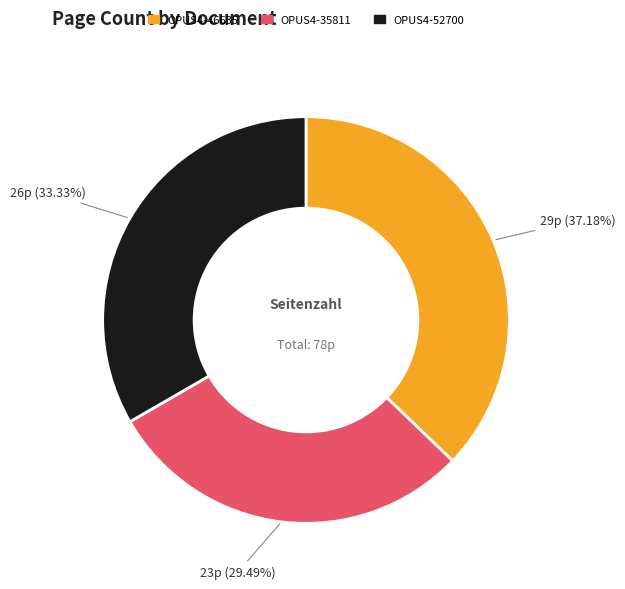

To the nearest percent, what is the average slice percentage?

33%